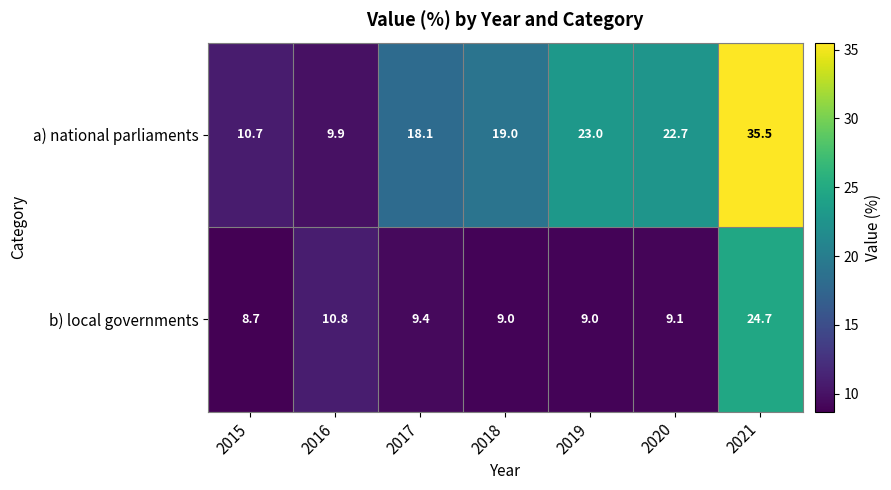

Which series has the largest total across all categories?

a) national parliaments